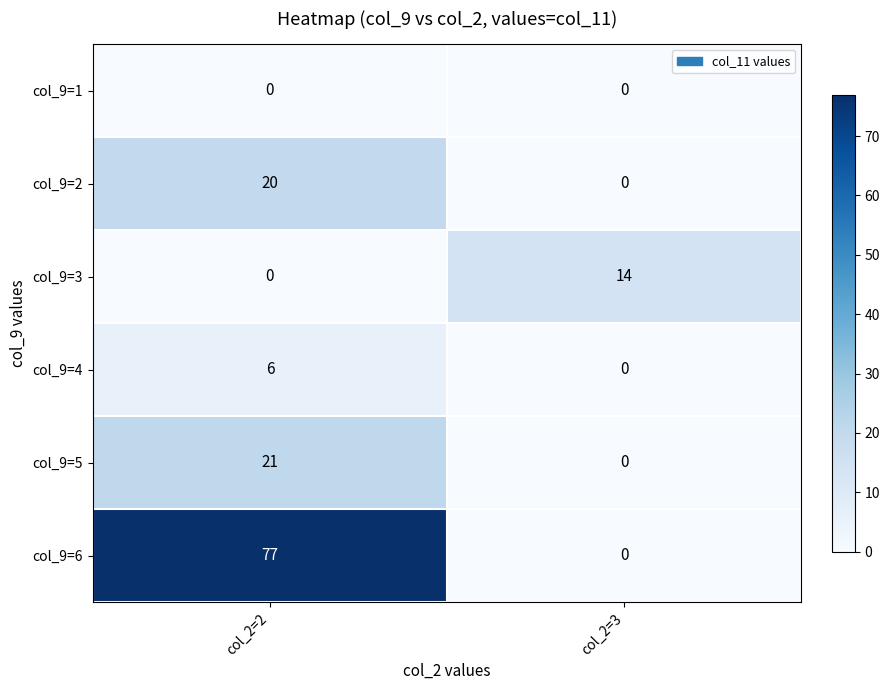

True or false: col_9=2 has a value of 14 at col_2=2.

False